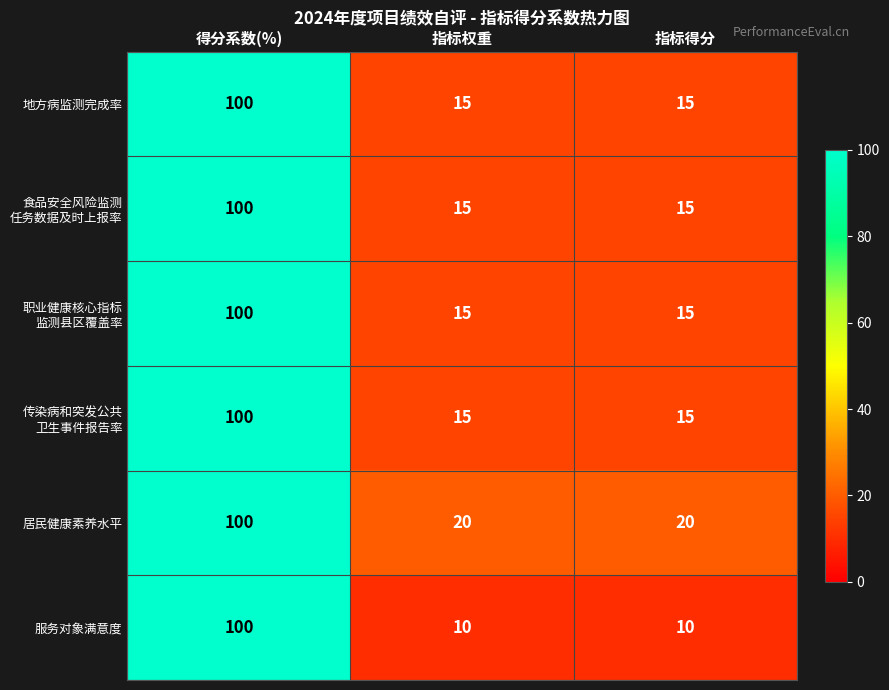

What is the difference between the 服务对象满意度 values at 指标得分 and 得分系数(%)?

90